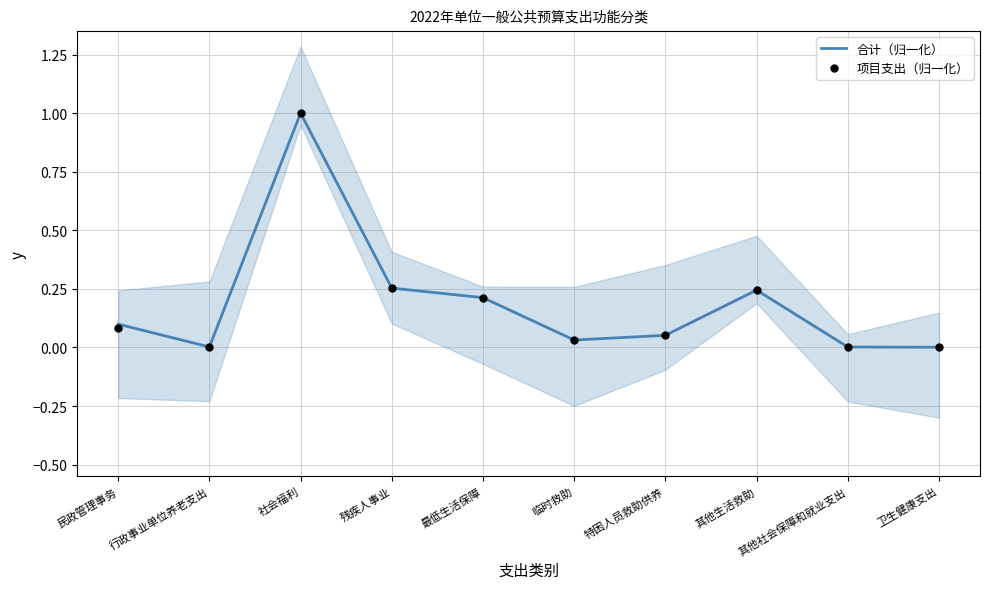

Which series contains the highest Y value?

合计（归一化）